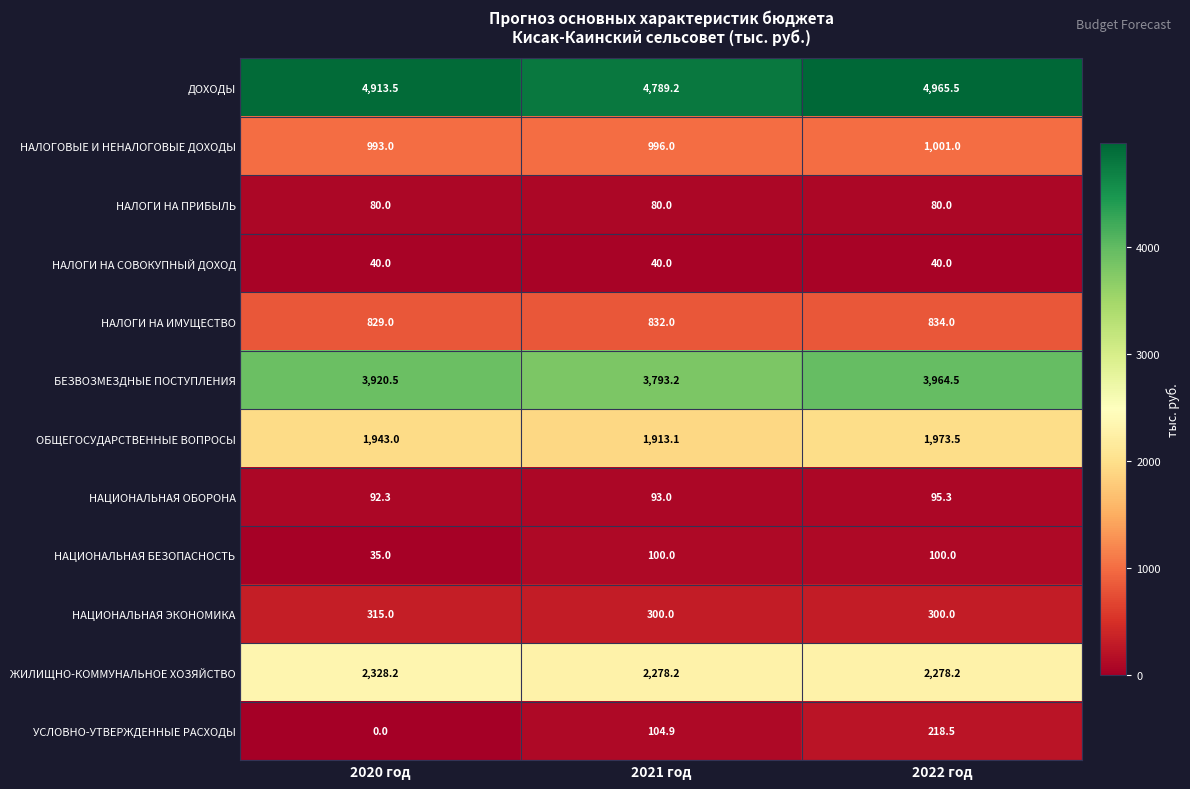

True or false: БЕЗВОЗМЕЗДНЫЕ ПОСТУПЛЕНИЯ has a value of 3920.5 at 2020 год.

True